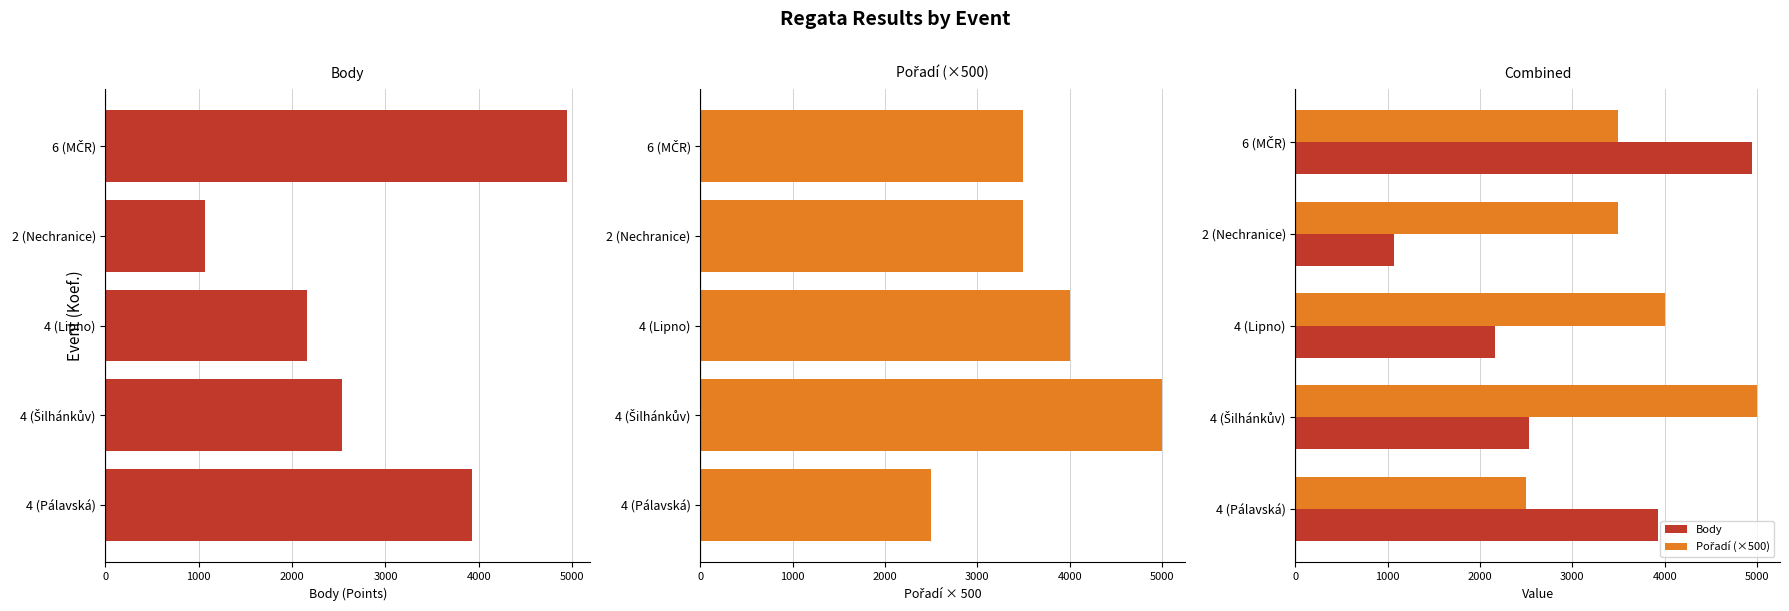

The Body series shows 2161 at 4 (Lipno). True or false?

True